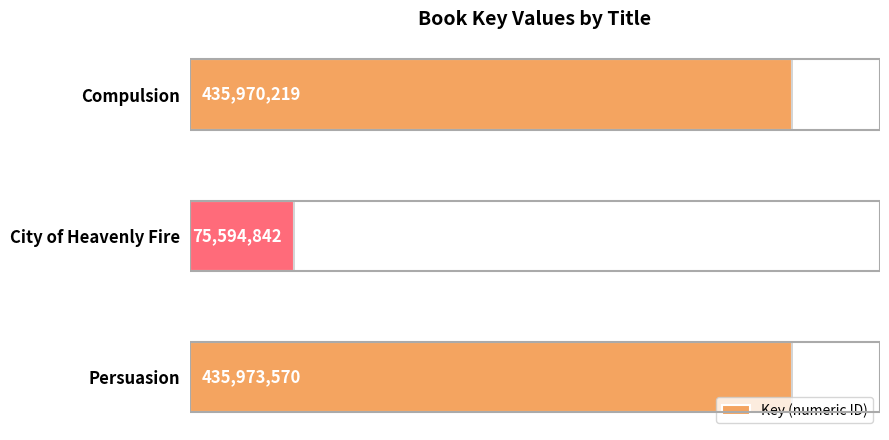

Does the chart contain any negative values?

No